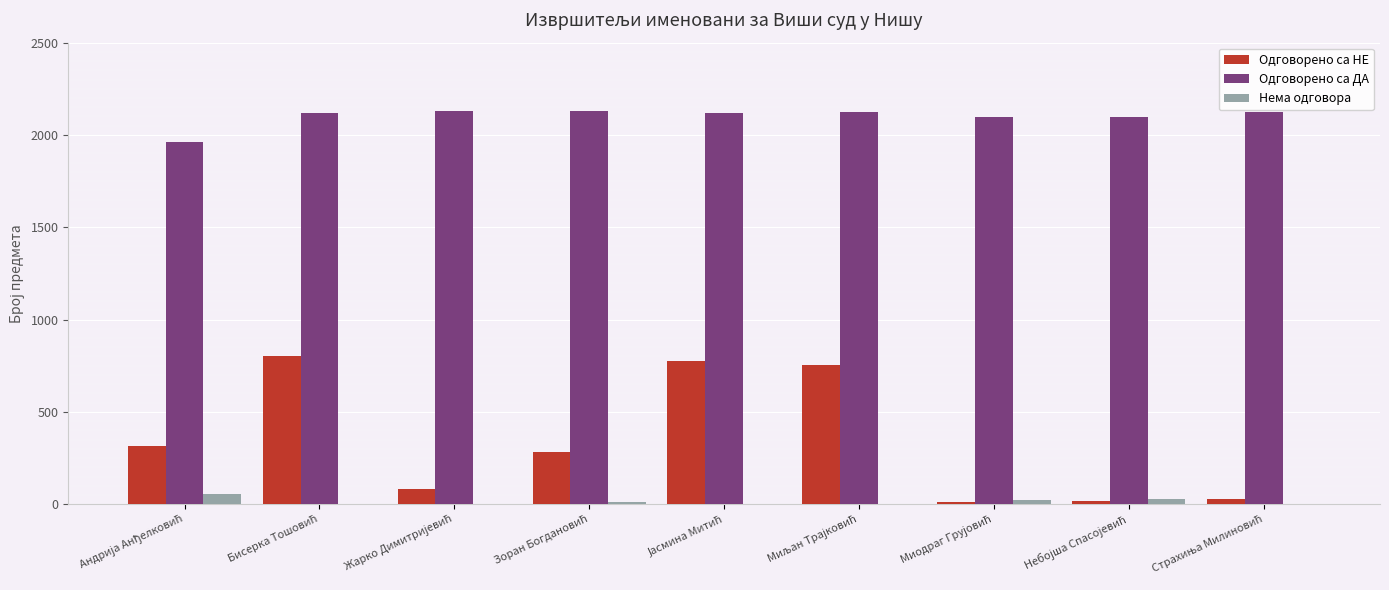

How many categories are shown in the chart?

9